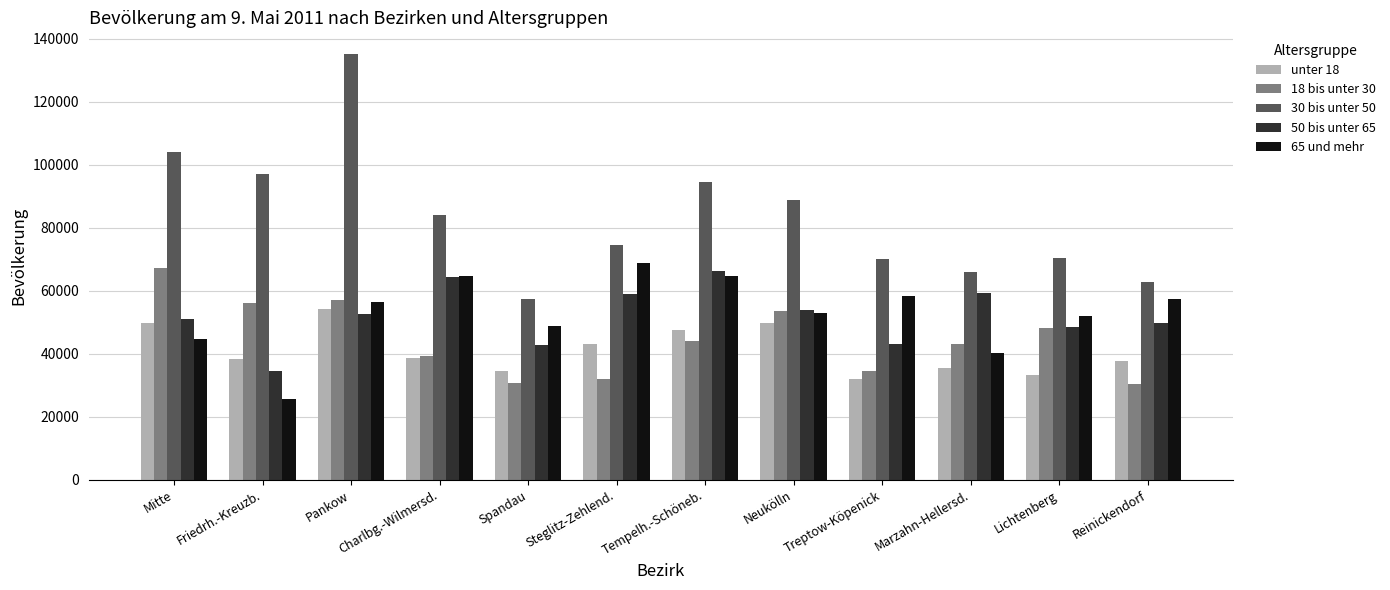

At how many categories does at least one series exceed 75213?

6